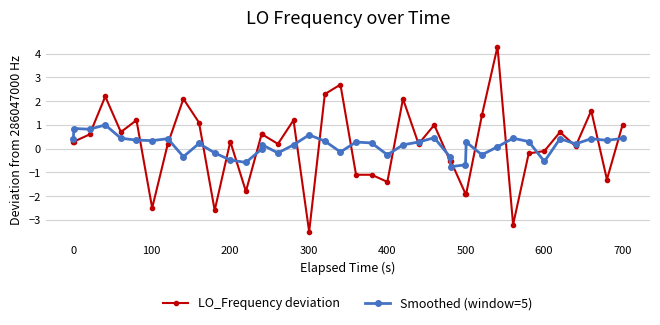

Does the chart display data point markers on the line(s)?

Yes